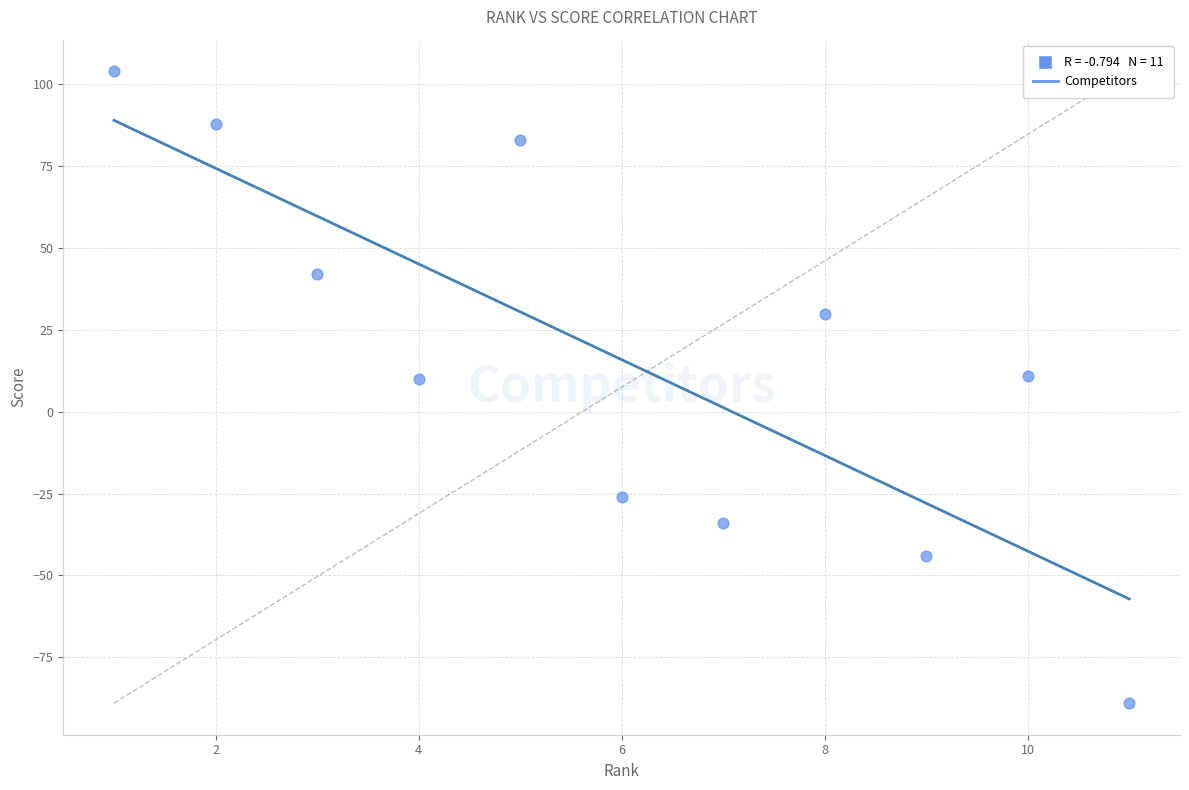

What is the range of Y values (max minus min)?

193